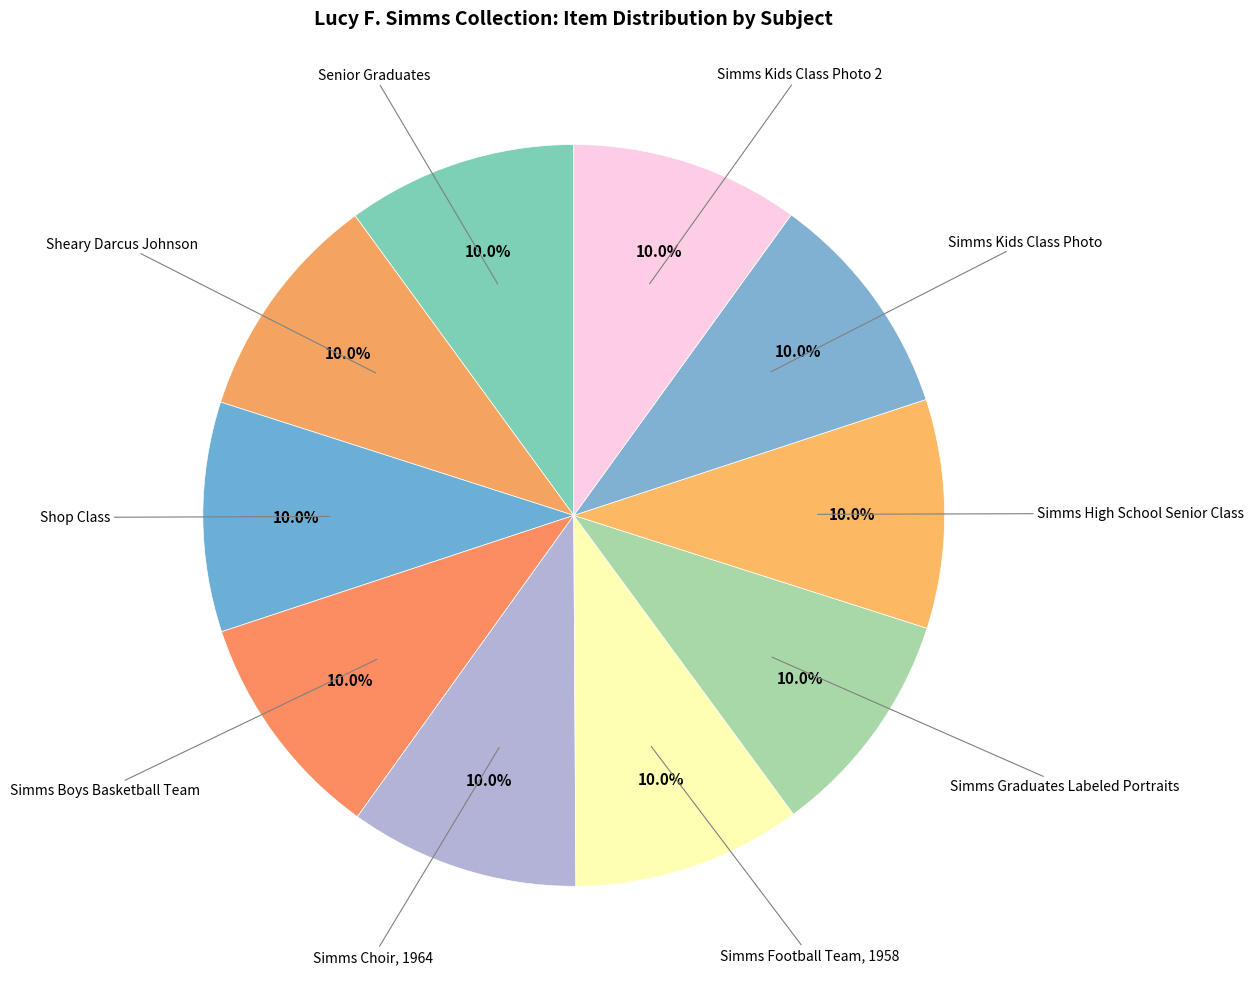

To the nearest percent, what is the average slice percentage?

10%